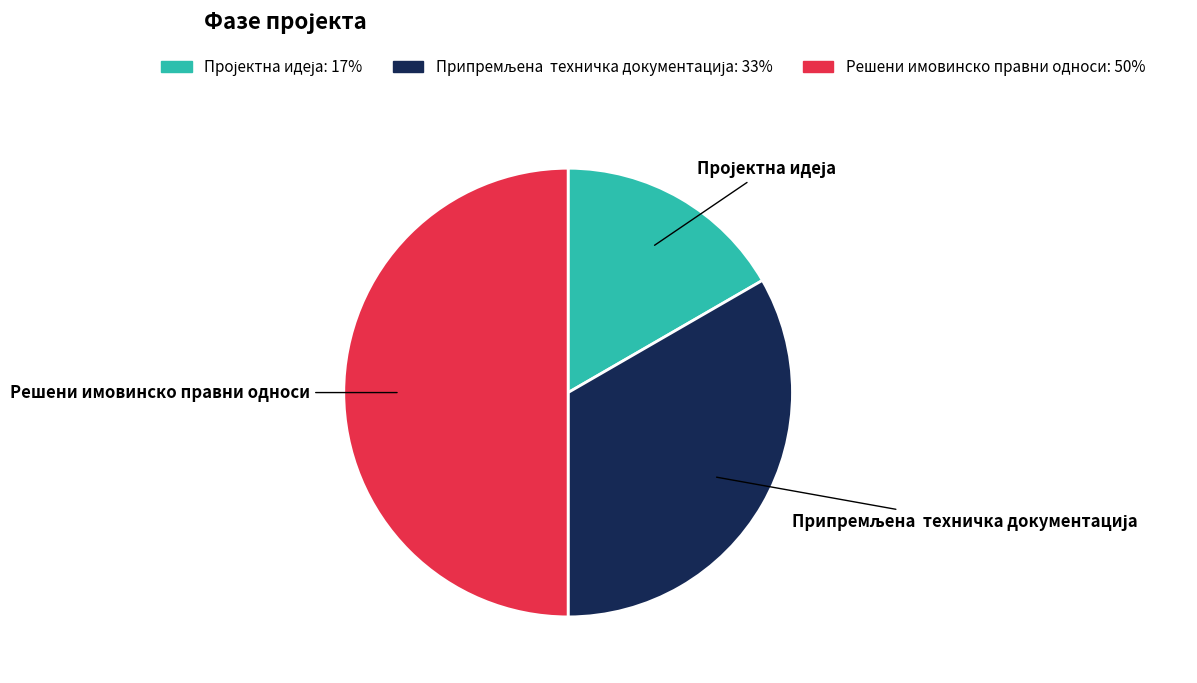

True or false: Решени имовинско правни односи accounts for 50% of the total.

True